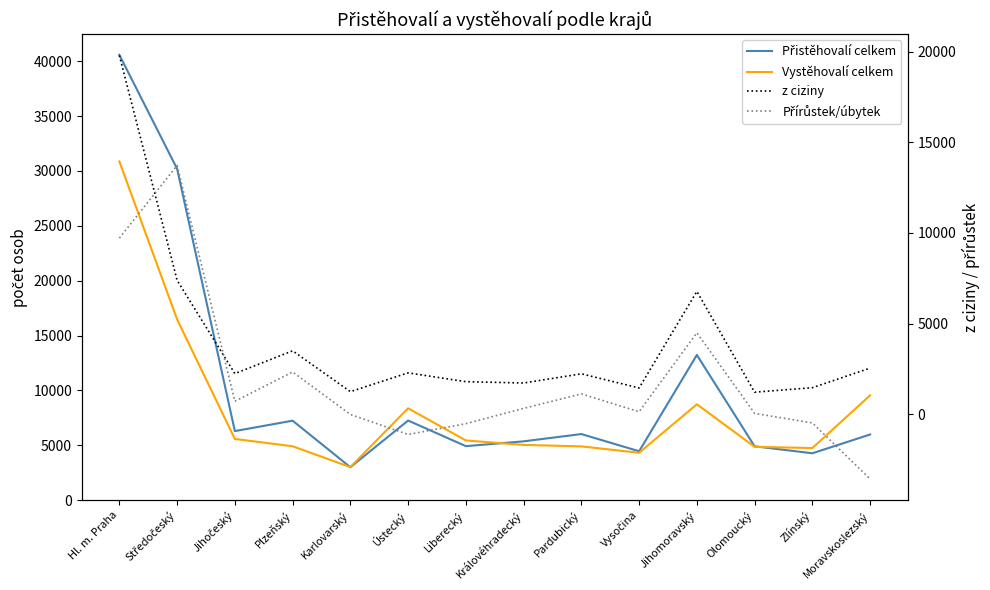

In Vystěhovalí celkem, how many points are higher than both neighbors (excluding endpoints)?

2